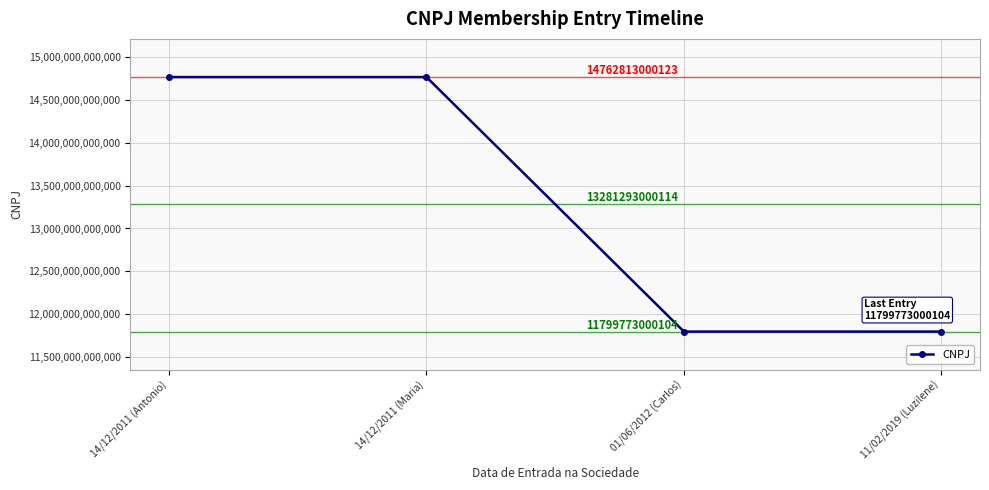

Approximately how many times larger is the value at 11/02/2019 (Luzilene) compared to 14/12/2011 (Maria)?

0.8